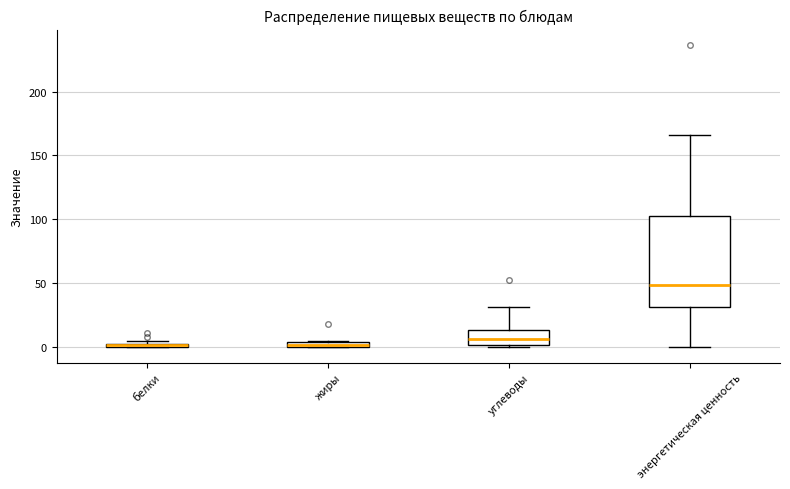

Where is the lower edge of the box for энергетическая ценность on the y-axis? The values are not printed on the chart, so give them approximately, as read against the axis.

30